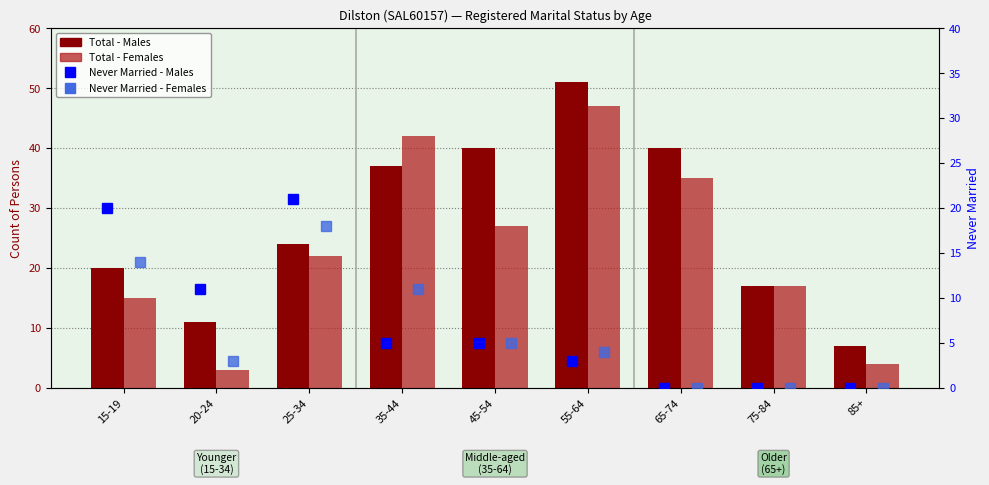

At which label does Never_married_M reach its peak?

25-34